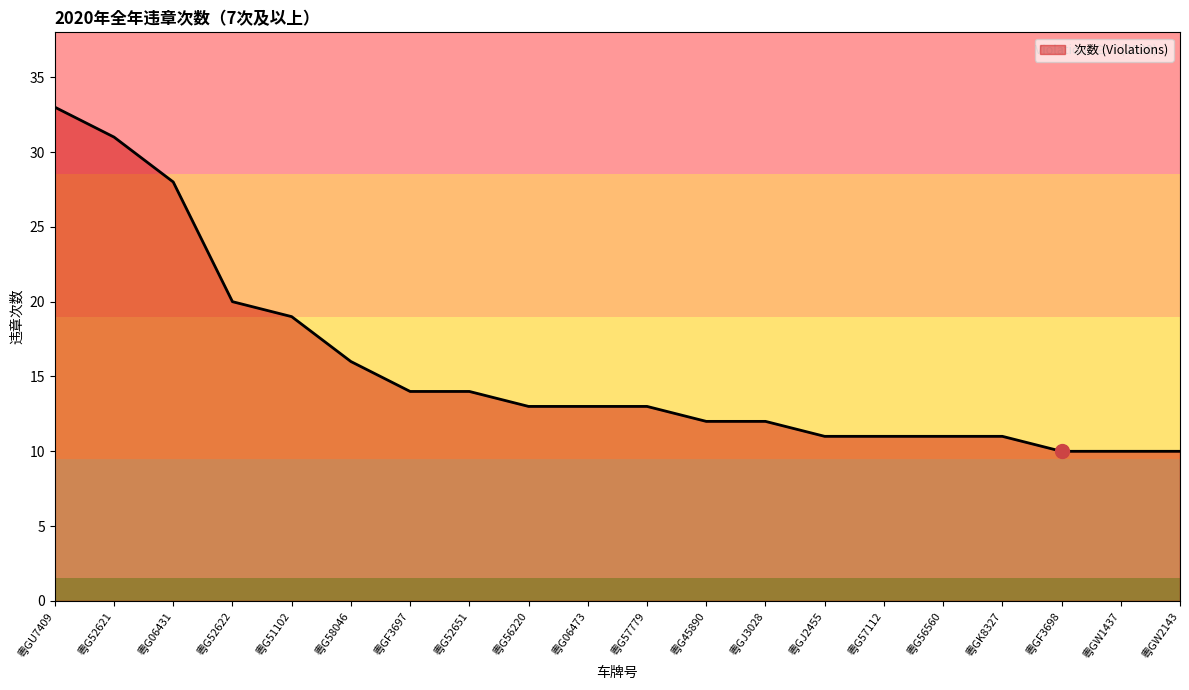

What is the change in value from 粤G52622 to 粤G45890?

-8